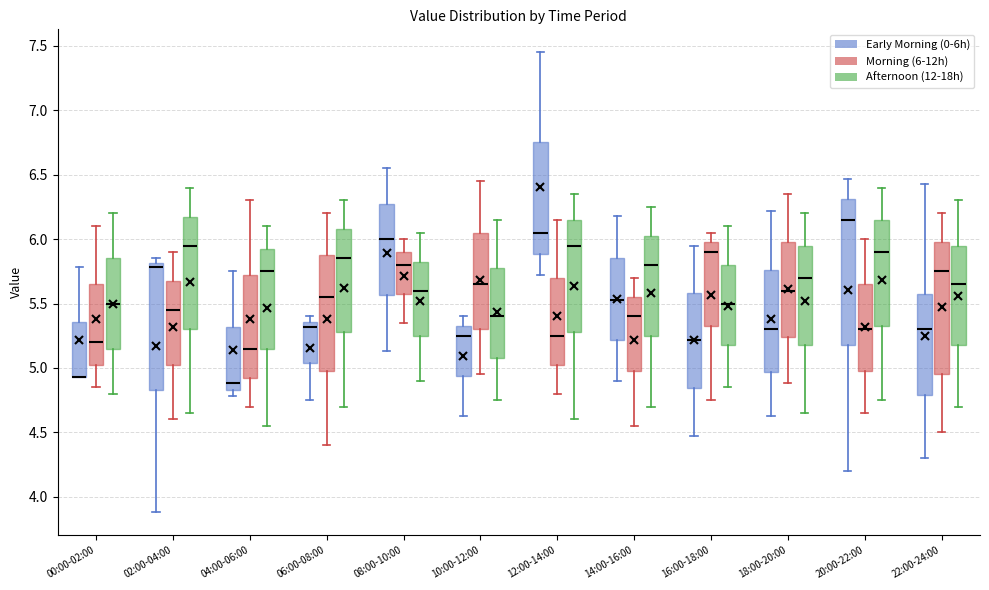

Reading left to right, transcribe this box plot: for each box, give where its median line is, the range the box spans, and where its two whiskers end, as read against the y-axis. The values are not printed on the chart, so give them approximately, as read against the axis.

00:00-02:00 (Early Morning (0-6h)): median 4.95 (drawn on the box's lower edge), box 4.95 to 5.35, whiskers 4.95 to 5.80
00:00-02:00 (Morning (6-12h)): median 5.20, box 5.05 to 5.65, whiskers 4.85 to 6.10
00:00-02:00 (Afternoon (12-18h)): median 5.50, box 5.15 to 5.85, whiskers 4.80 to 6.20
02:00-04:00 (Early Morning (0-6h)): median 5.80 (just below the box's upper edge), box 4.85 to 5.80, whiskers 3.90 to 5.85
02:00-04:00 (Morning (6-12h)): median 5.45, box 5.05 to 5.70, whiskers 4.60 to 5.90
02:00-04:00 (Afternoon (12-18h)): median 5.95, box 5.30 to 6.20, whiskers 4.65 to 6.40
04:00-06:00 (Early Morning (0-6h)): median 4.90, box 4.85 to 5.30, whiskers 4.80 to 5.75
04:00-06:00 (Morning (6-12h)): median 5.15, box 4.95 to 5.75, whiskers 4.70 to 6.30
04:00-06:00 (Afternoon (12-18h)): median 5.75, box 5.15 to 5.95, whiskers 4.55 to 6.10
06:00-08:00 (Early Morning (0-6h)): median 5.30, box 5.05 to 5.35, whiskers 4.75 to 5.40
06:00-08:00 (Morning (6-12h)): median 5.55, box 5.00 to 5.90, whiskers 4.40 to 6.20
06:00-08:00 (Afternoon (12-18h)): median 5.85, box 5.30 to 6.10, whiskers 4.70 to 6.30
08:00-10:00 (Early Morning (0-6h)): median 6.00, box 5.55 to 6.30, whiskers 5.15 to 6.55
08:00-10:00 (Morning (6-12h)): median 5.80, box 5.60 to 5.90, whiskers 5.35 to 6.00
08:00-10:00 (Afternoon (12-18h)): median 5.60, box 5.25 to 5.85, whiskers 4.90 to 6.05
10:00-12:00 (Early Morning (0-6h)): median 5.25, box 4.95 to 5.35, whiskers 4.65 to 5.40
10:00-12:00 (Morning (6-12h)): median 5.65, box 5.30 to 6.05, whiskers 4.95 to 6.45
10:00-12:00 (Afternoon (12-18h)): median 5.40, box 5.10 to 5.80, whiskers 4.75 to 6.15
12:00-14:00 (Early Morning (0-6h)): median 6.05, box 5.90 to 6.75, whiskers 5.70 to 7.45
12:00-14:00 (Morning (6-12h)): median 5.25, box 5.05 to 5.70, whiskers 4.80 to 6.15
12:00-14:00 (Afternoon (12-18h)): median 5.95, box 5.30 to 6.15, whiskers 4.60 to 6.35
14:00-16:00 (Early Morning (0-6h)): median 5.55, box 5.20 to 5.85, whiskers 4.90 to 6.20
14:00-16:00 (Morning (6-12h)): median 5.40, box 5.00 to 5.55, whiskers 4.55 to 5.70
14:00-16:00 (Afternoon (12-18h)): median 5.80, box 5.25 to 6.05, whiskers 4.70 to 6.25
16:00-18:00 (Early Morning (0-6h)): median 5.20, box 4.85 to 5.60, whiskers 4.45 to 5.95
16:00-18:00 (Morning (6-12h)): median 5.90, box 5.35 to 6.00, whiskers 4.75 to 6.05
16:00-18:00 (Afternoon (12-18h)): median 5.50, box 5.20 to 5.80, whiskers 4.85 to 6.10
18:00-20:00 (Early Morning (0-6h)): median 5.30, box 4.95 to 5.75, whiskers 4.65 to 6.20
18:00-20:00 (Morning (6-12h)): median 5.60, box 5.25 to 6.00, whiskers 4.90 to 6.35
18:00-20:00 (Afternoon (12-18h)): median 5.70, box 5.20 to 5.95, whiskers 4.65 to 6.20
20:00-22:00 (Early Morning (0-6h)): median 6.15, box 5.20 to 6.30, whiskers 4.20 to 6.45
20:00-22:00 (Morning (6-12h)): median 5.30, box 5.00 to 5.65, whiskers 4.65 to 6.00
20:00-22:00 (Afternoon (12-18h)): median 5.90, box 5.35 to 6.15, whiskers 4.75 to 6.40
22:00-24:00 (Early Morning (0-6h)): median 5.30, box 4.80 to 5.60, whiskers 4.30 to 6.45
22:00-24:00 (Morning (6-12h)): median 5.75, box 4.95 to 6.00, whiskers 4.50 to 6.20
22:00-24:00 (Afternoon (12-18h)): median 5.65, box 5.20 to 5.95, whiskers 4.70 to 6.30